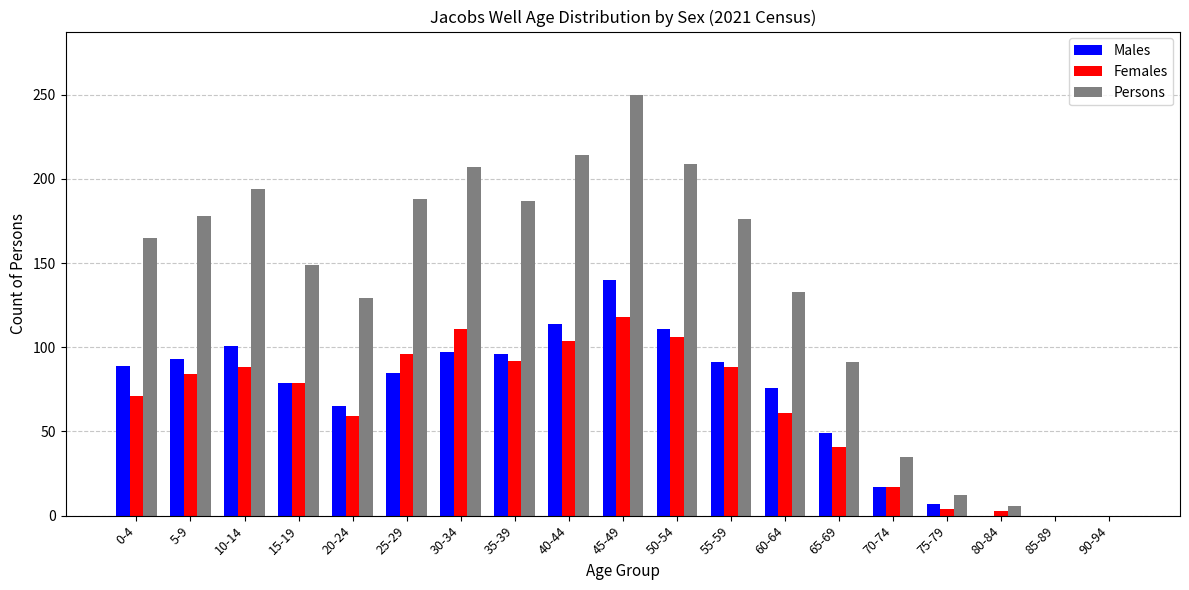

Which series changed the most between 25-29 and 90-94?

Persons